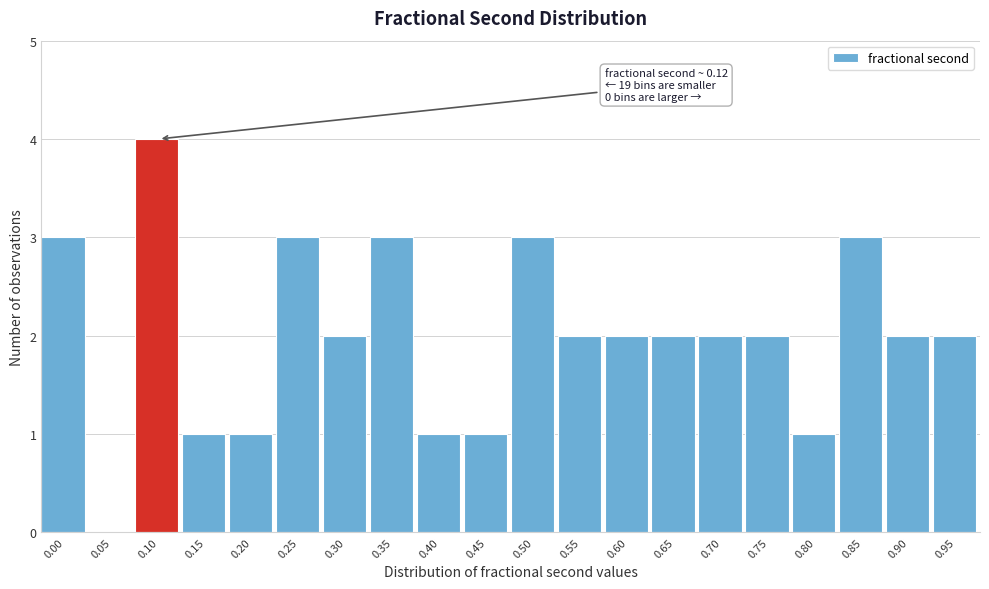

Reading right to left, extract all data points from this chart.

0.95=2	0.90=2	0.85=3	0.80=1	0.75=2	0.70=2	0.65=2	0.60=2	0.55=2	0.50=3	0.45=1	0.40=1	0.35=3	0.30=2	0.25=3	0.20=1	0.15=1	0.10=4	0.05=0	0.00=3